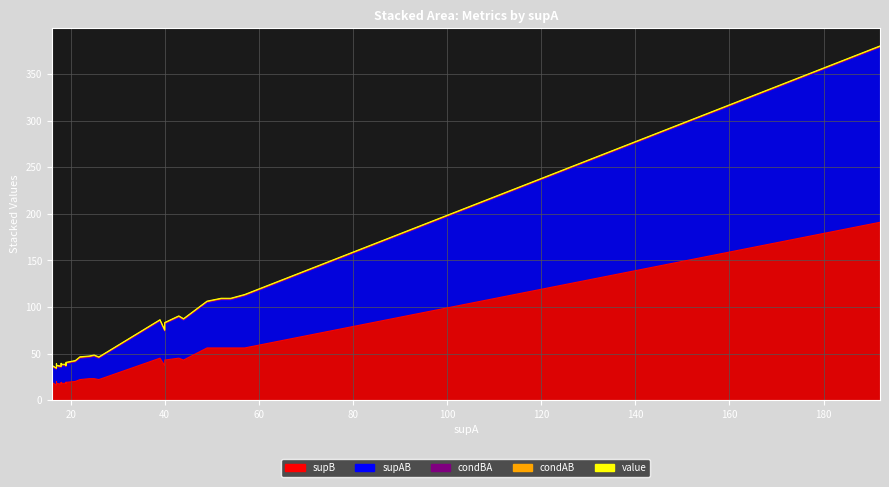

Which has a higher value, 23 or 5?

5